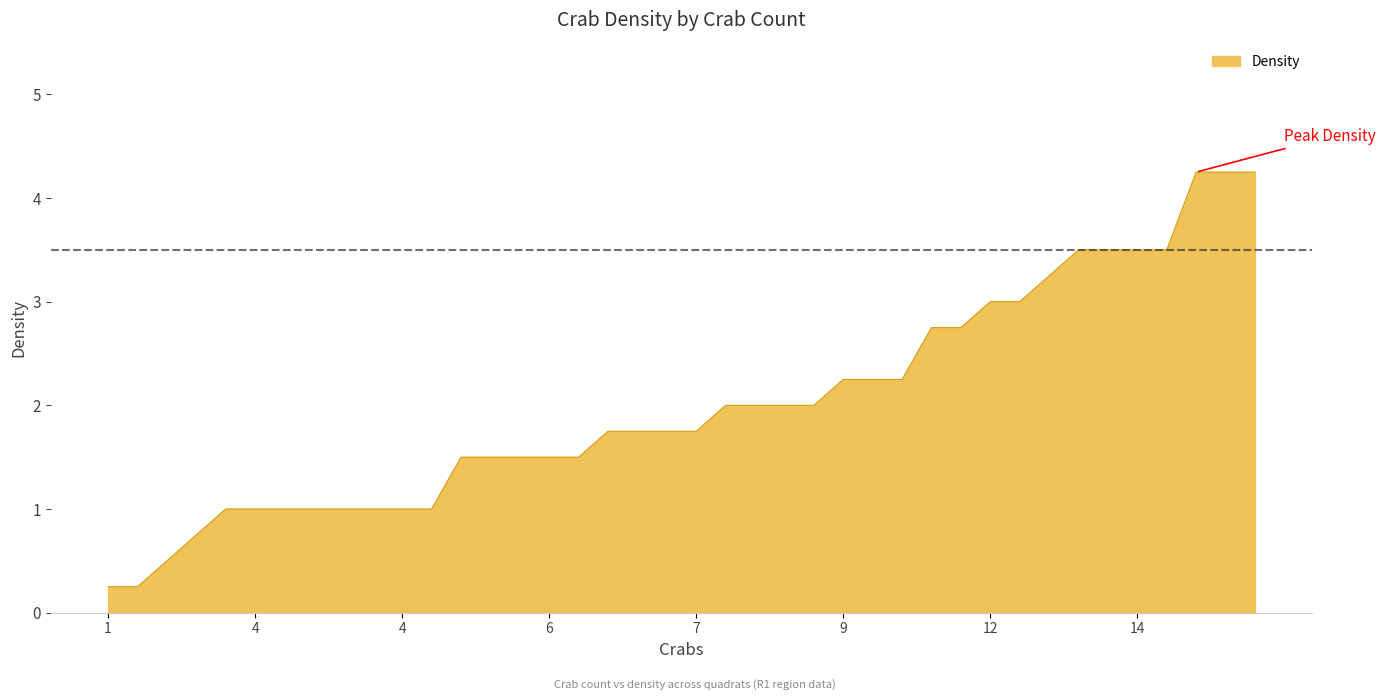

What is the average value?

2.0